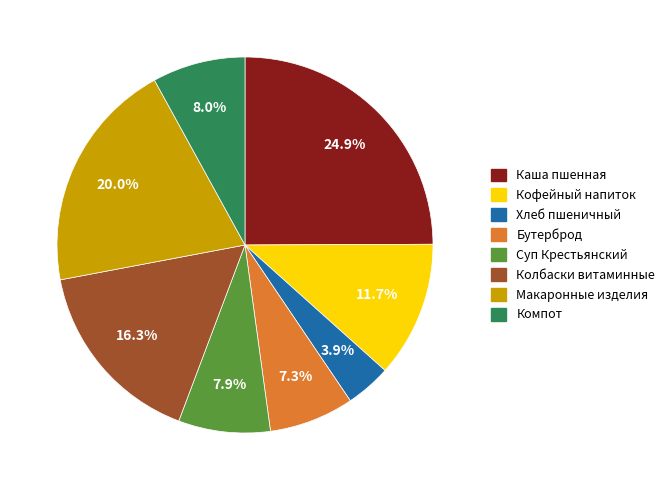

Is Колбаски витаминные the majority of the pie?

No